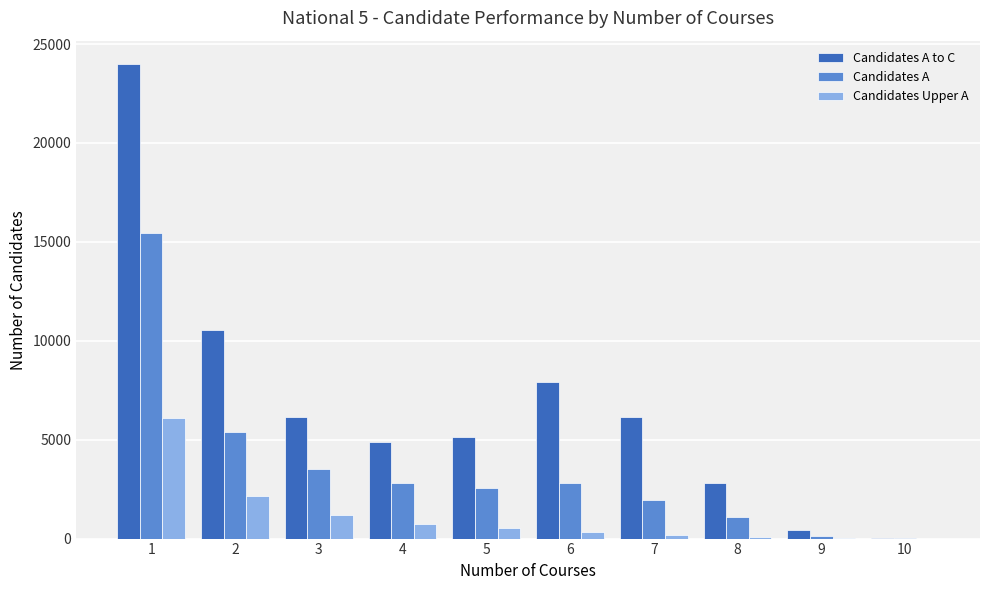

Is the value of Candidates A at 2 greater than the value of Candidates A to C at 3?

No